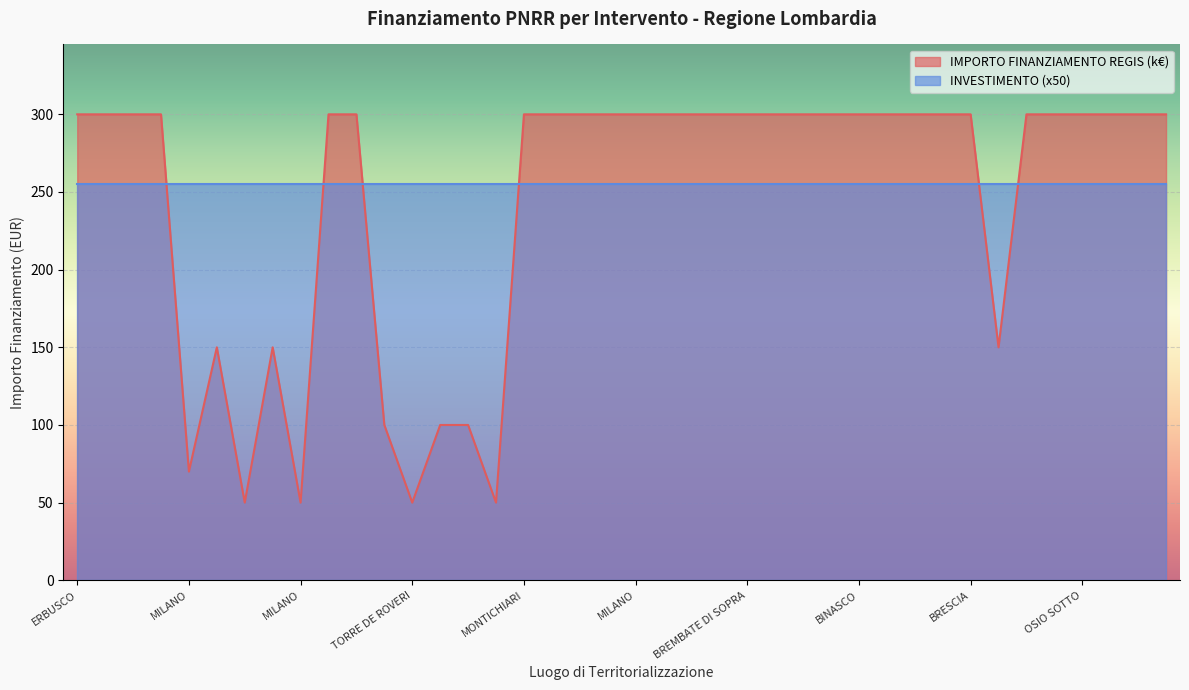

What are all the series names shown in the legend?

IMPORTO FINANZIAMENTO REGIS (k€), INVESTIMENTO (x50)